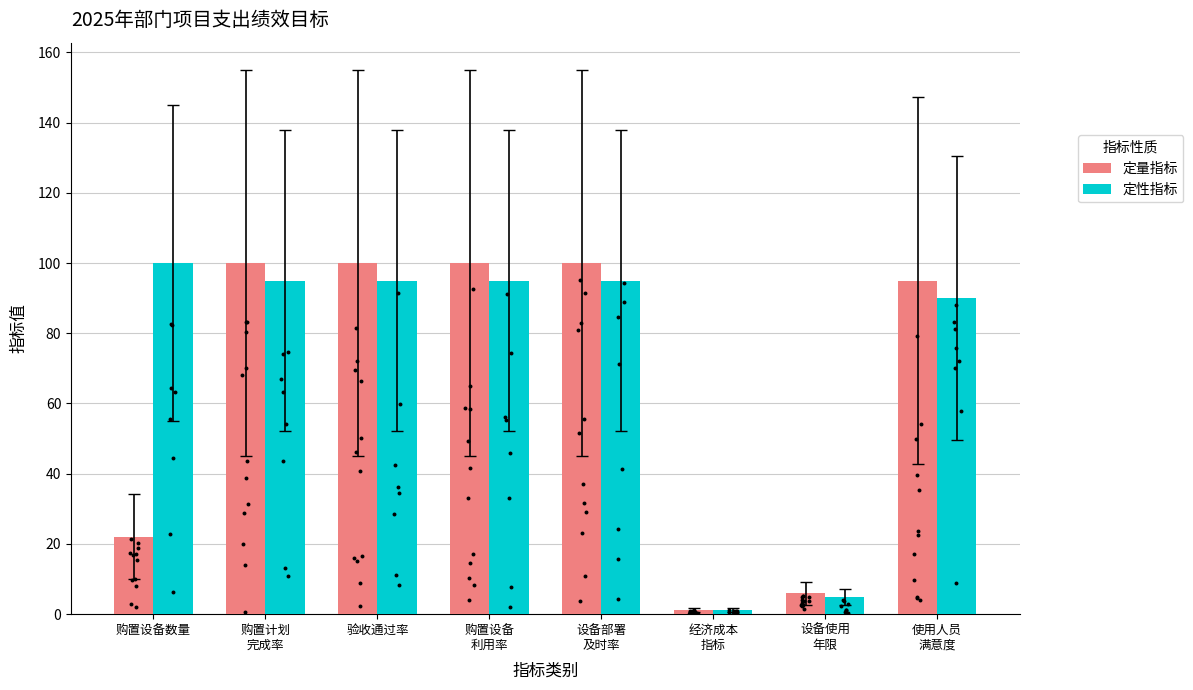

Which series contains the lowest Y value?

定量指标